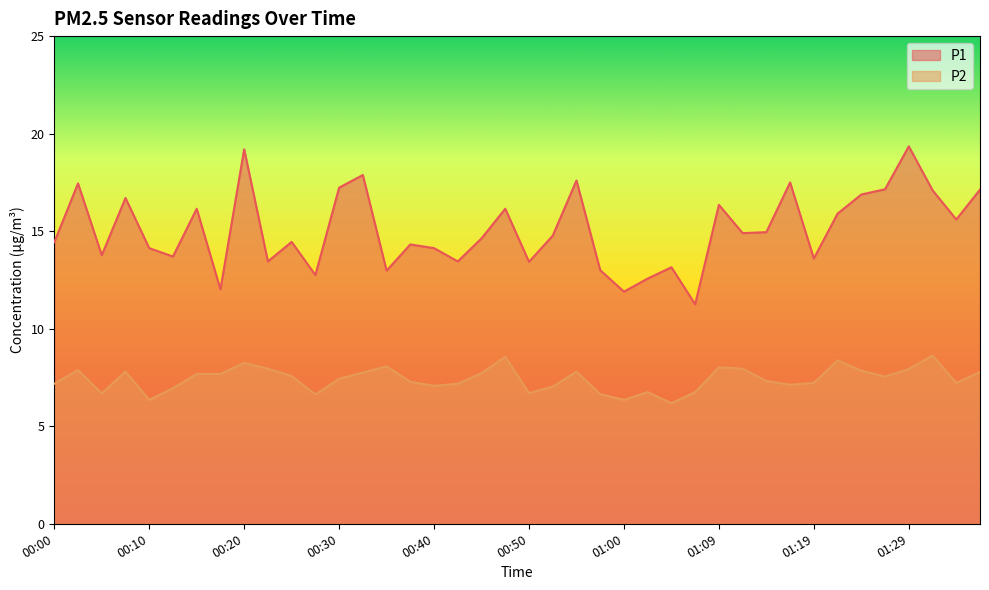

Where is the first local maximum for P2?

00:03